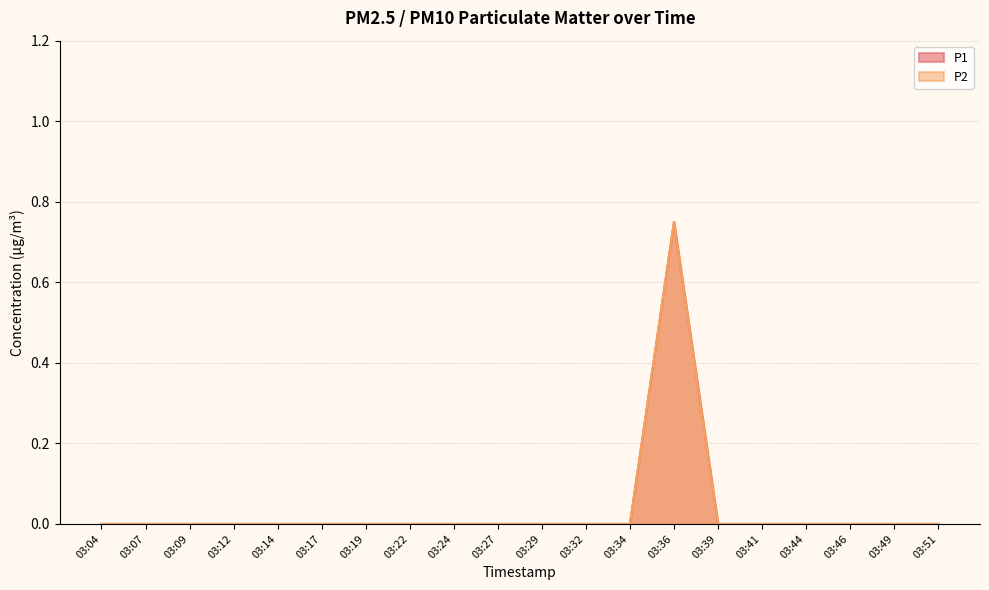

How many values in the P1 series exceed 0?

1